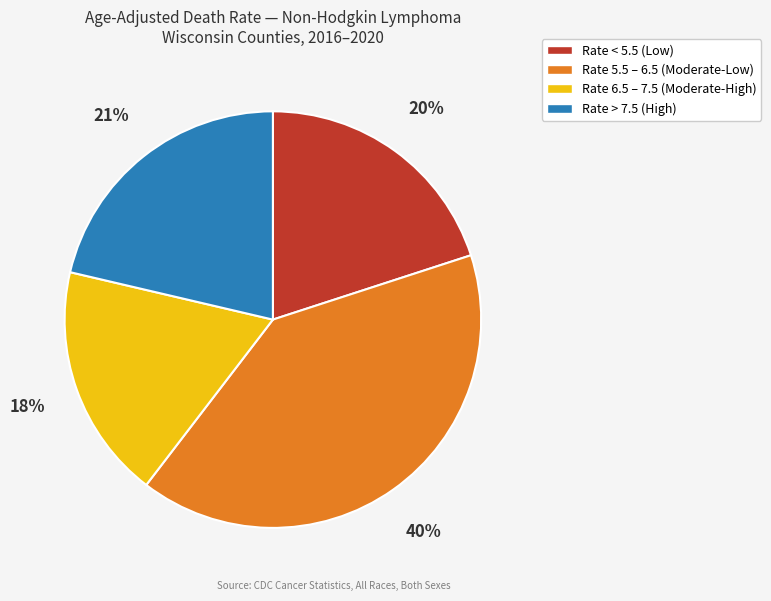

Does any single category account for the majority?

No